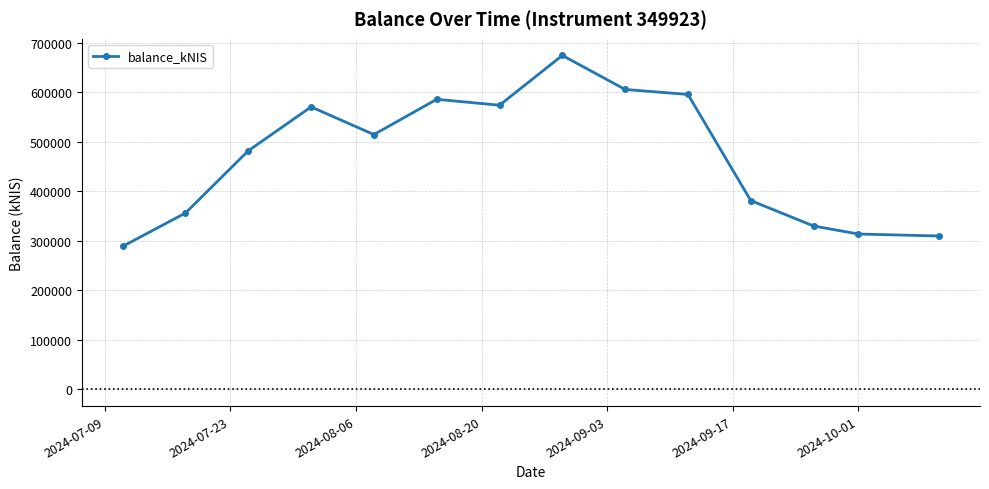

What is the sum of all values?

6581013.6